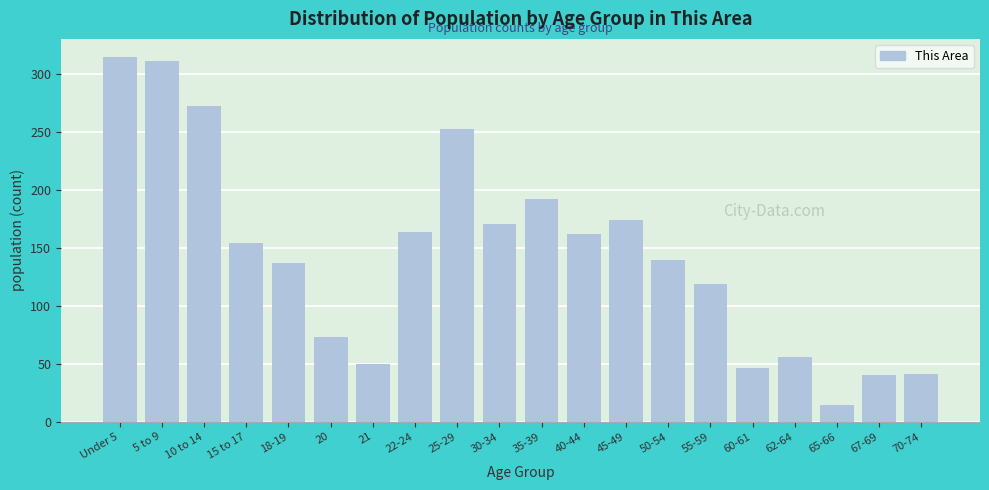

Read the value at 60-61, to the nearest 5.

45